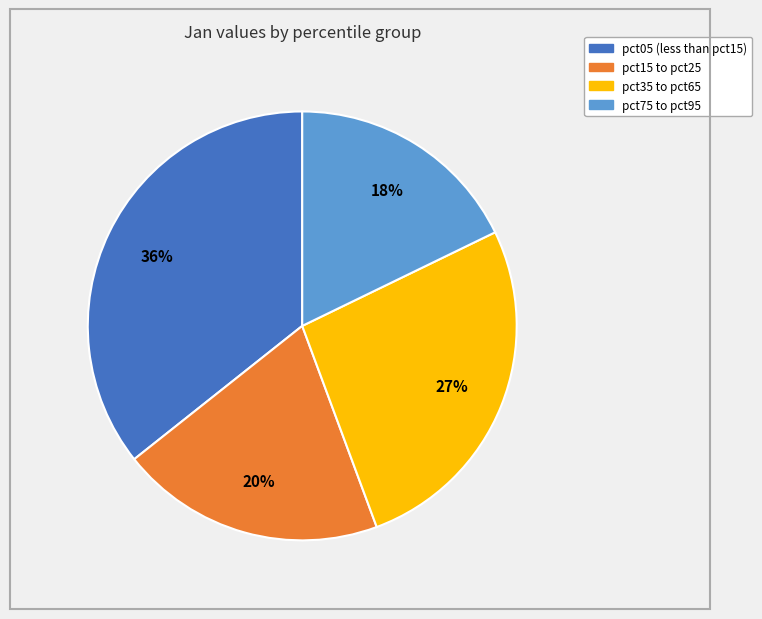

Is there any slice that represents more than half of the pie?

No